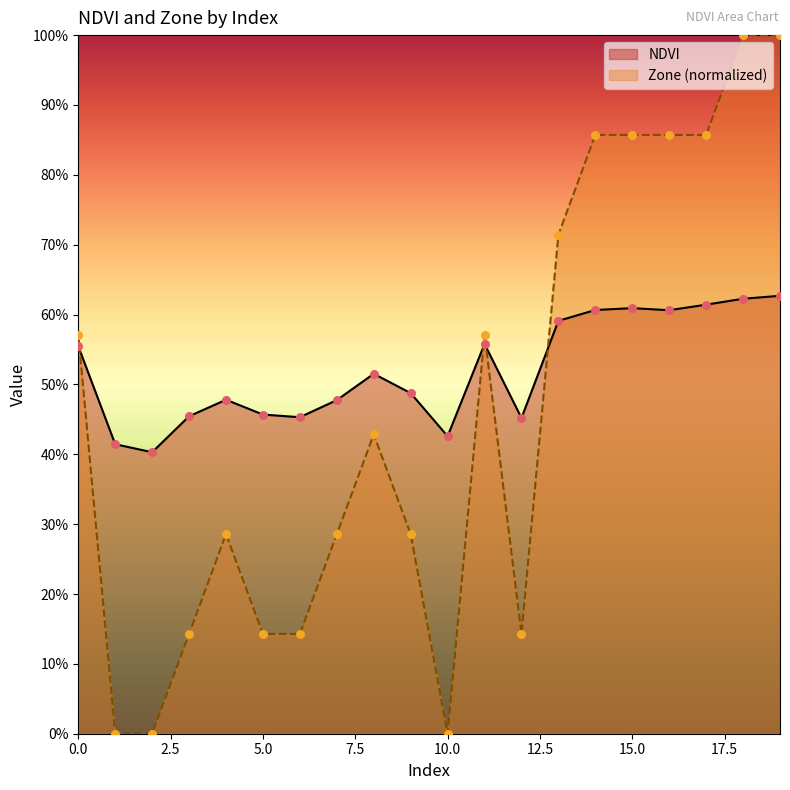

At how many categories does at least one series exceed 0?

20